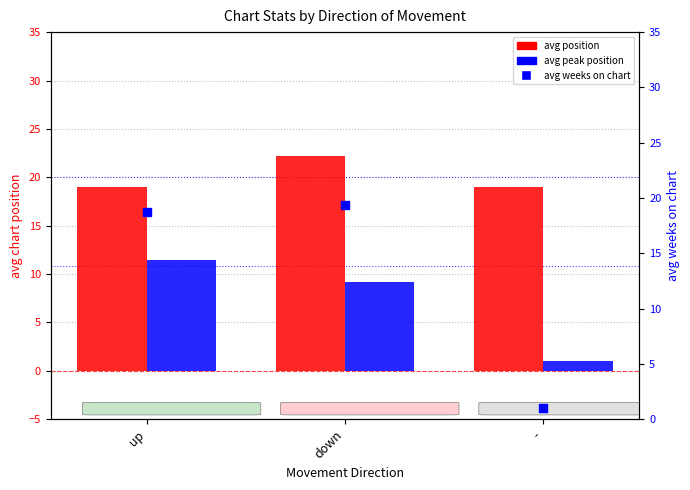

Is the value of avg position at - greater than the value of avg weeks on chart at up?

Yes